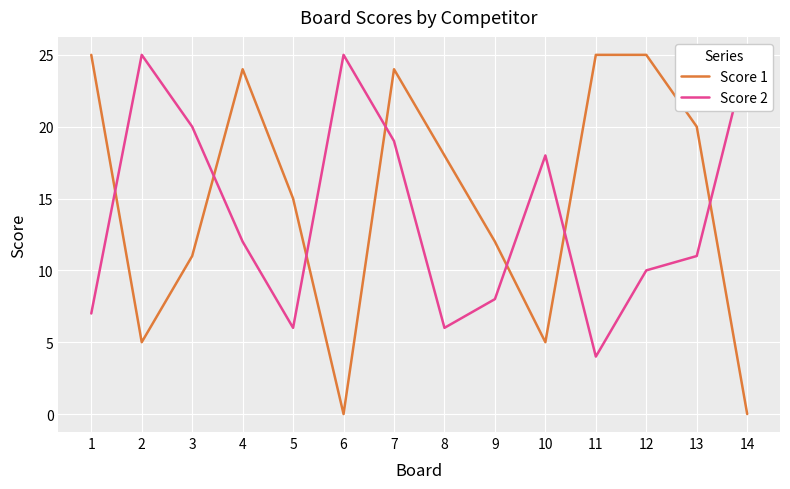

At 13, list the series in order from largest to smallest.

Score 1, Score 2